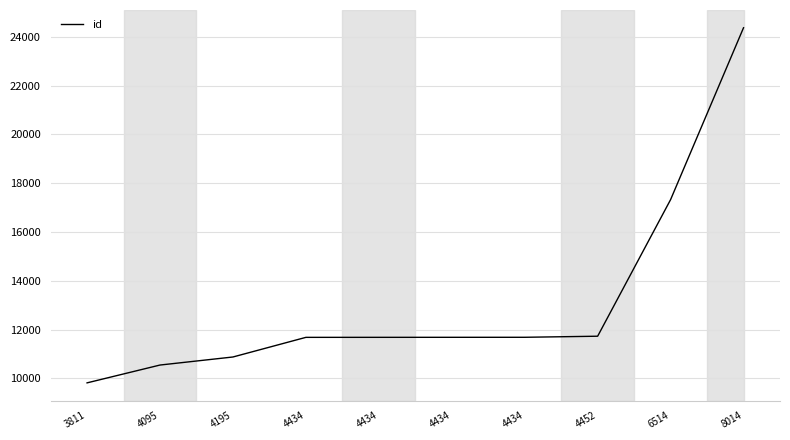

At which label does the data first exceed 11682?

4434